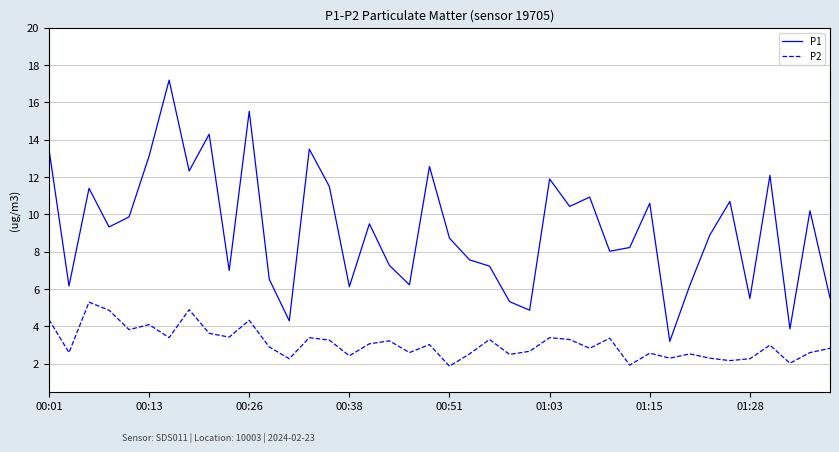

Which series has the largest total across all categories?

P1